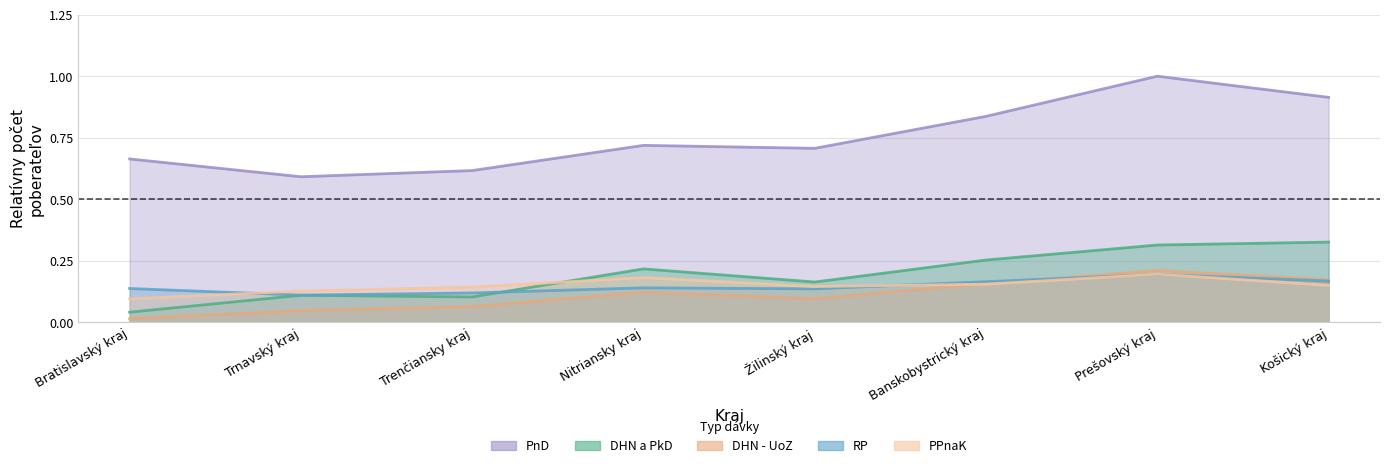

Is the value of RP at Banskobystrický kraj greater than the value of PnD at Žilinský kraj?

No